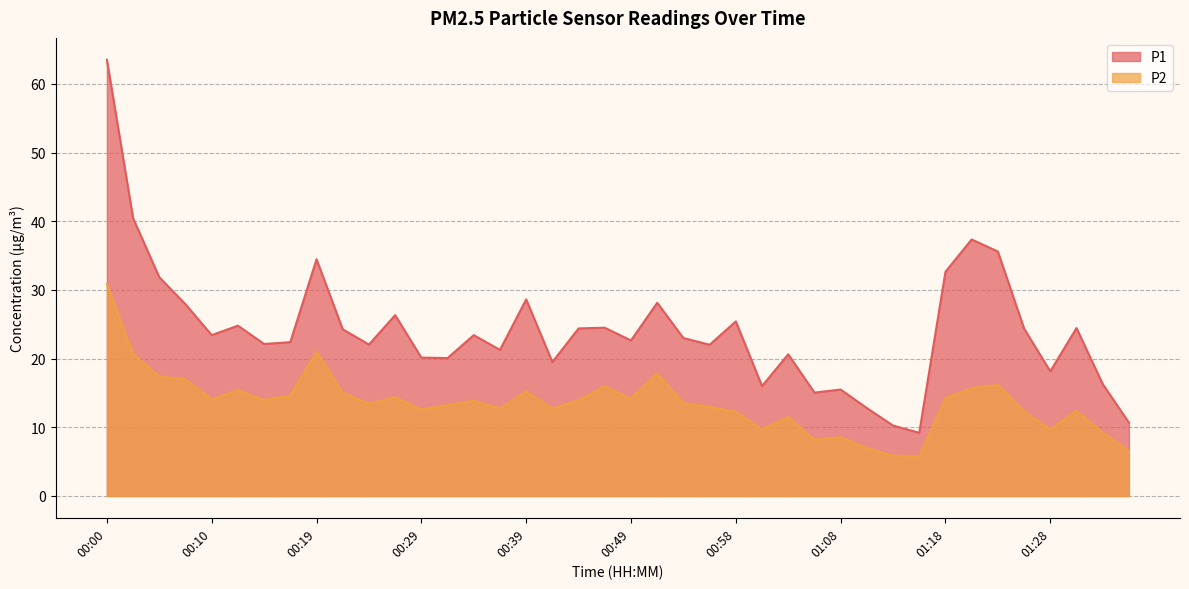

How many values in the P1 series exceed 23?

20